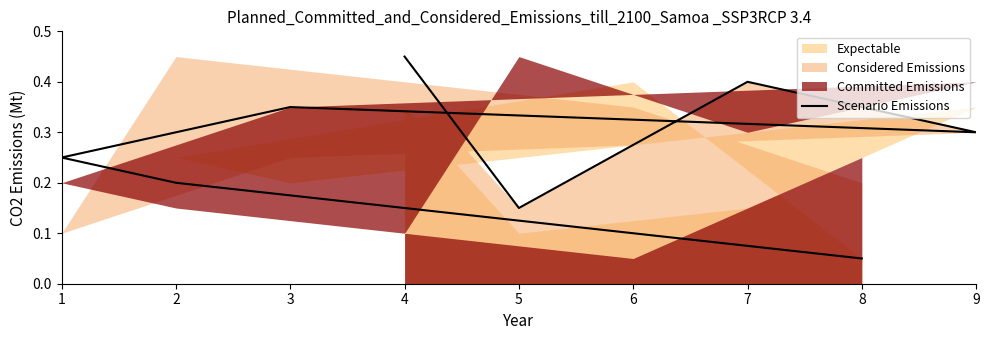

Count the values in the range 0 to 1.

9